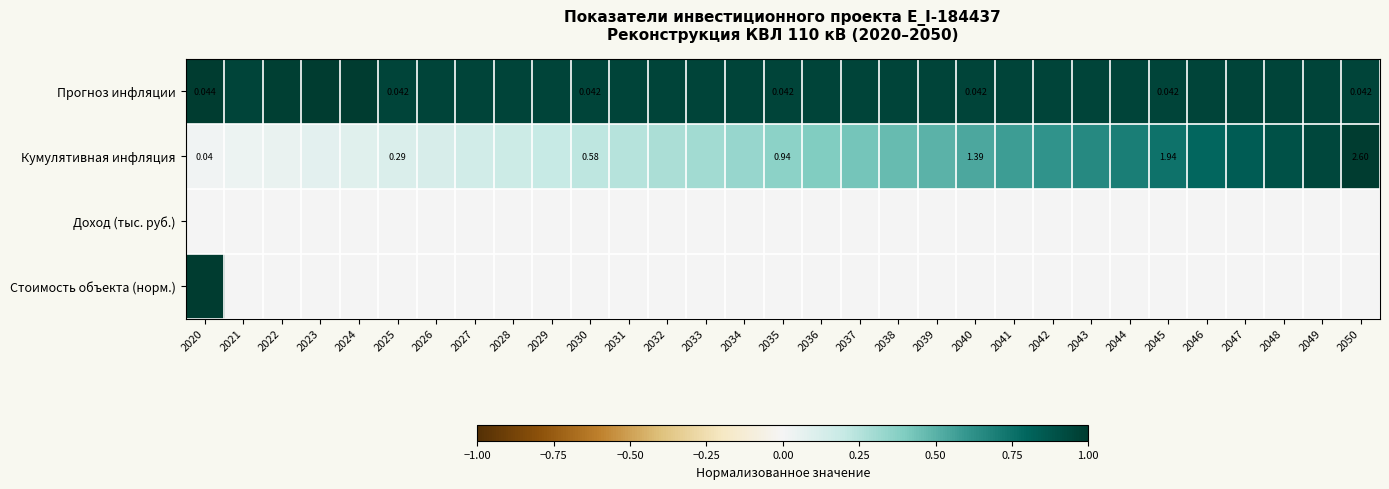

Read the Прогноз инфляции value at 2036.

1.0